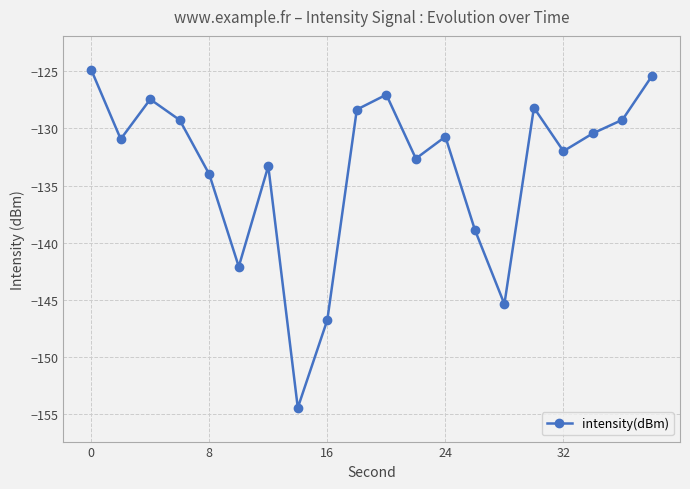

How many interior local peaks (higher than both neighbors) does the data have?

5